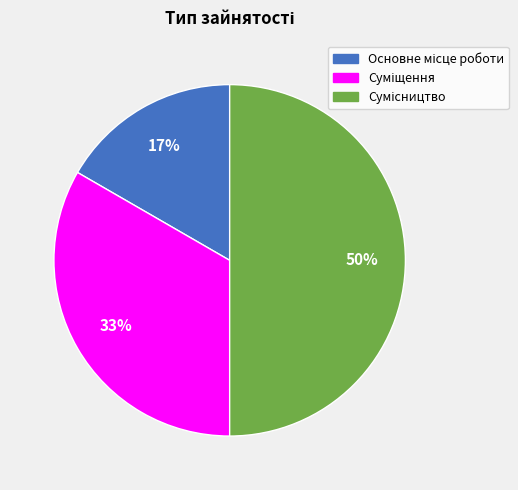

To the nearest percent, what is the difference between the largest and smallest slice percentages?

33%